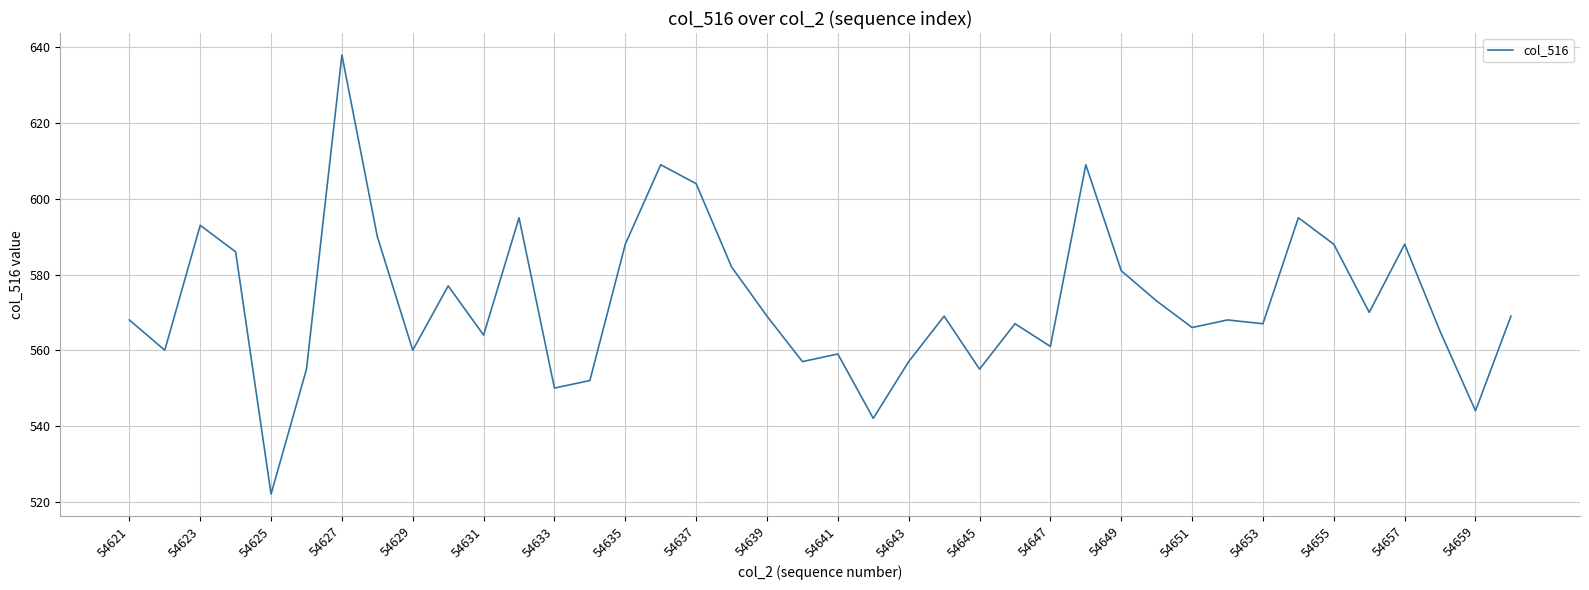

What is the minimum value shown in the chart?

522